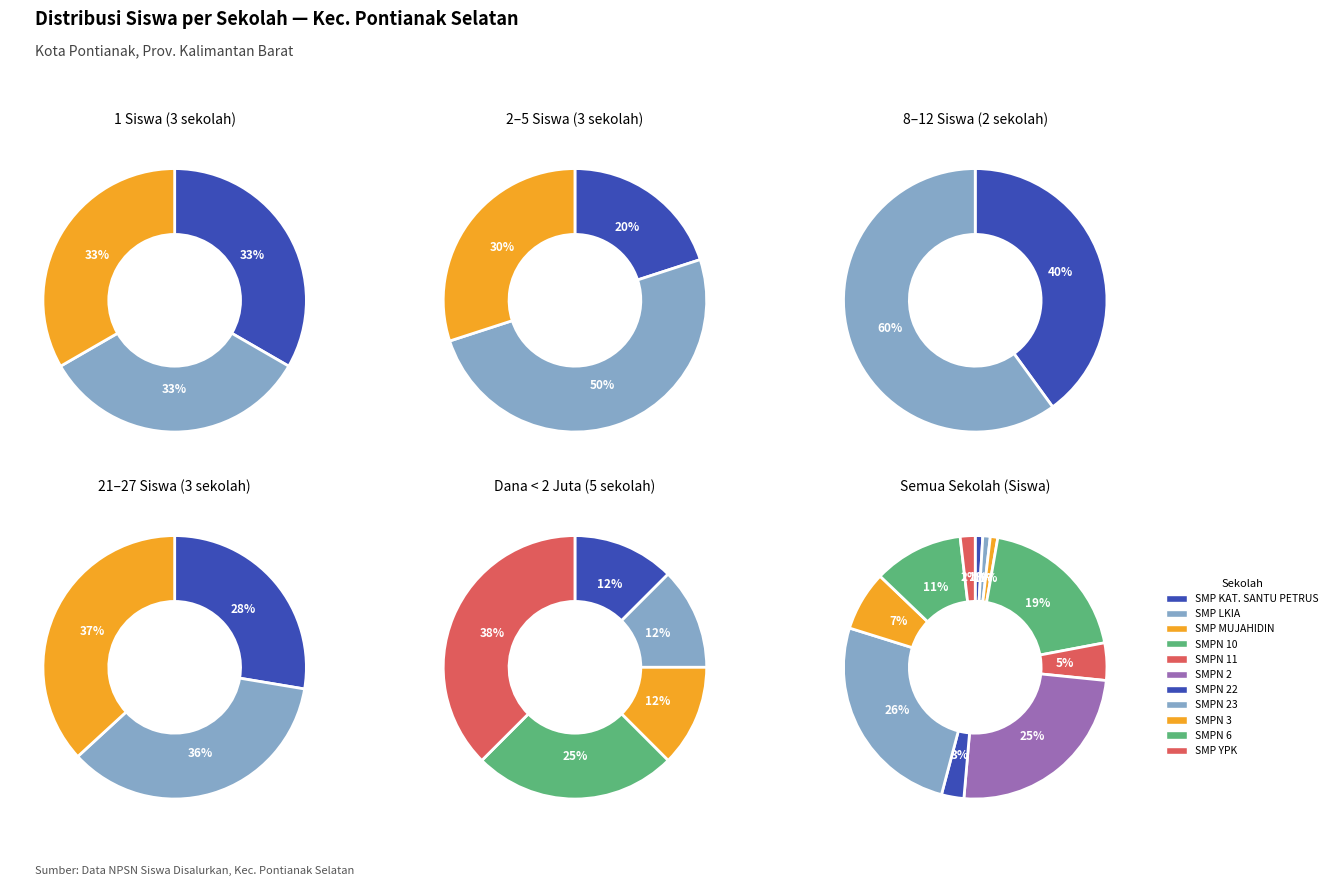

How many slices are in this pie chart?

11